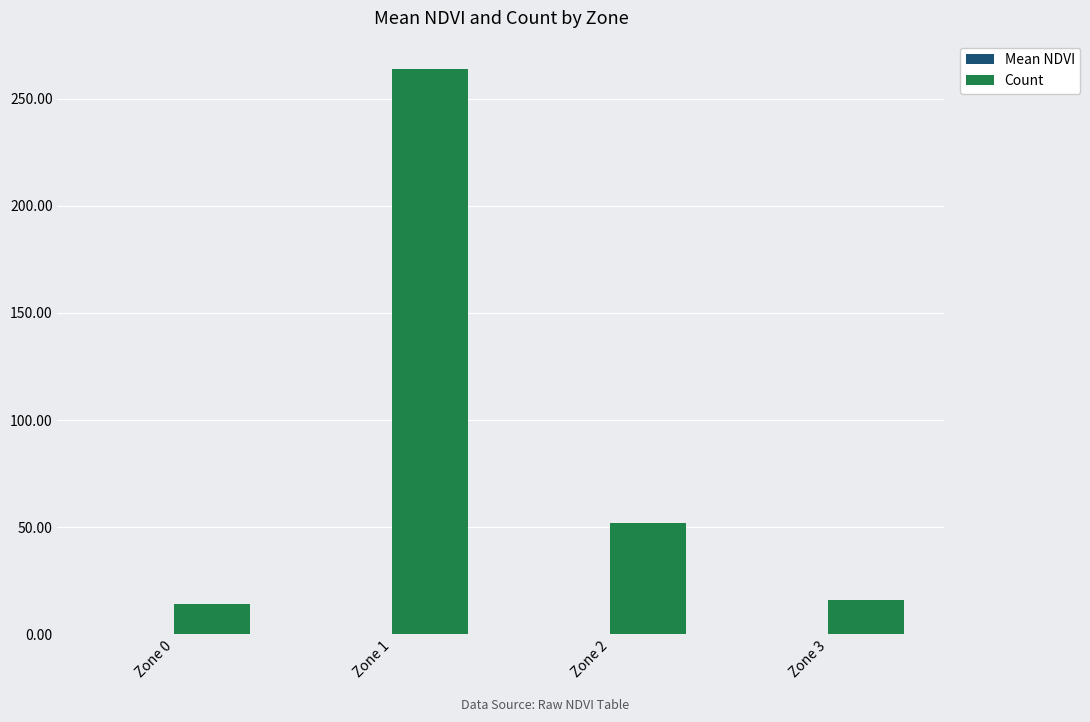

The value of Count at Zone 1 is 413.6. True or false?

False